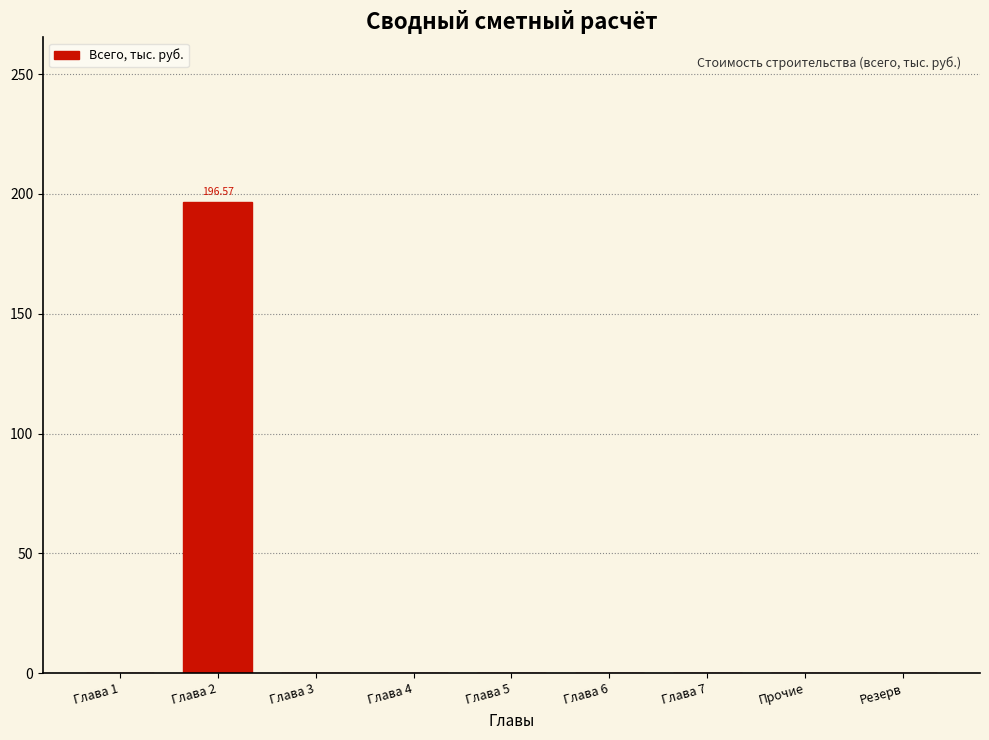

What is the sum of all values?

196.6